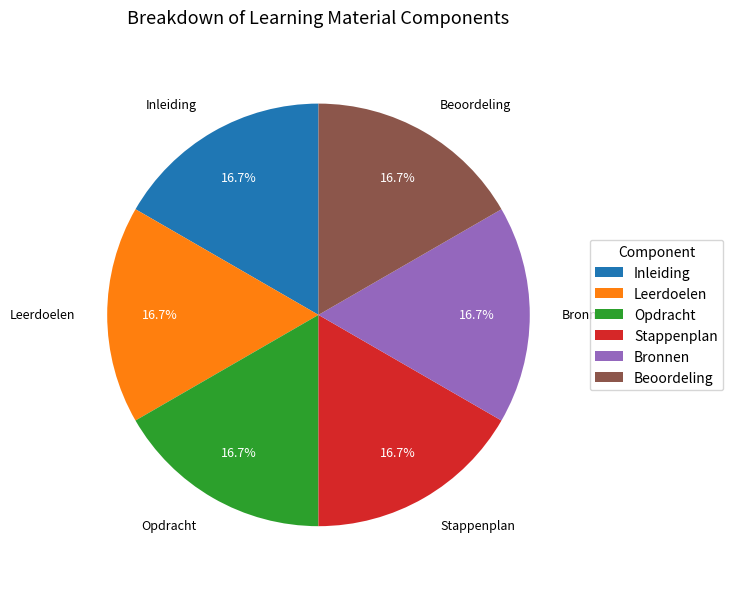

Count the number of slices in the pie.

6